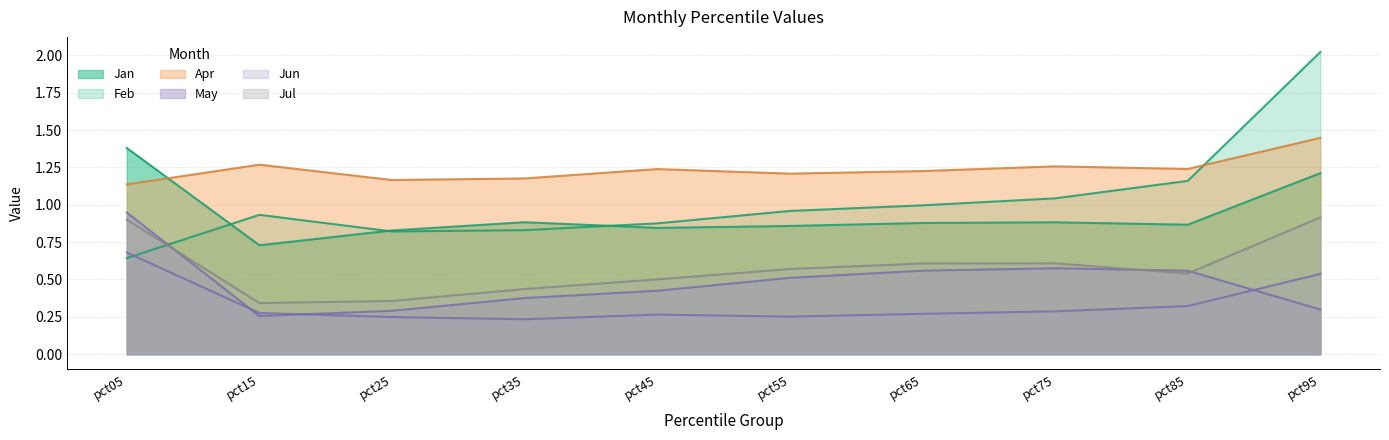

How many Jan values are between 0 and 1?

8